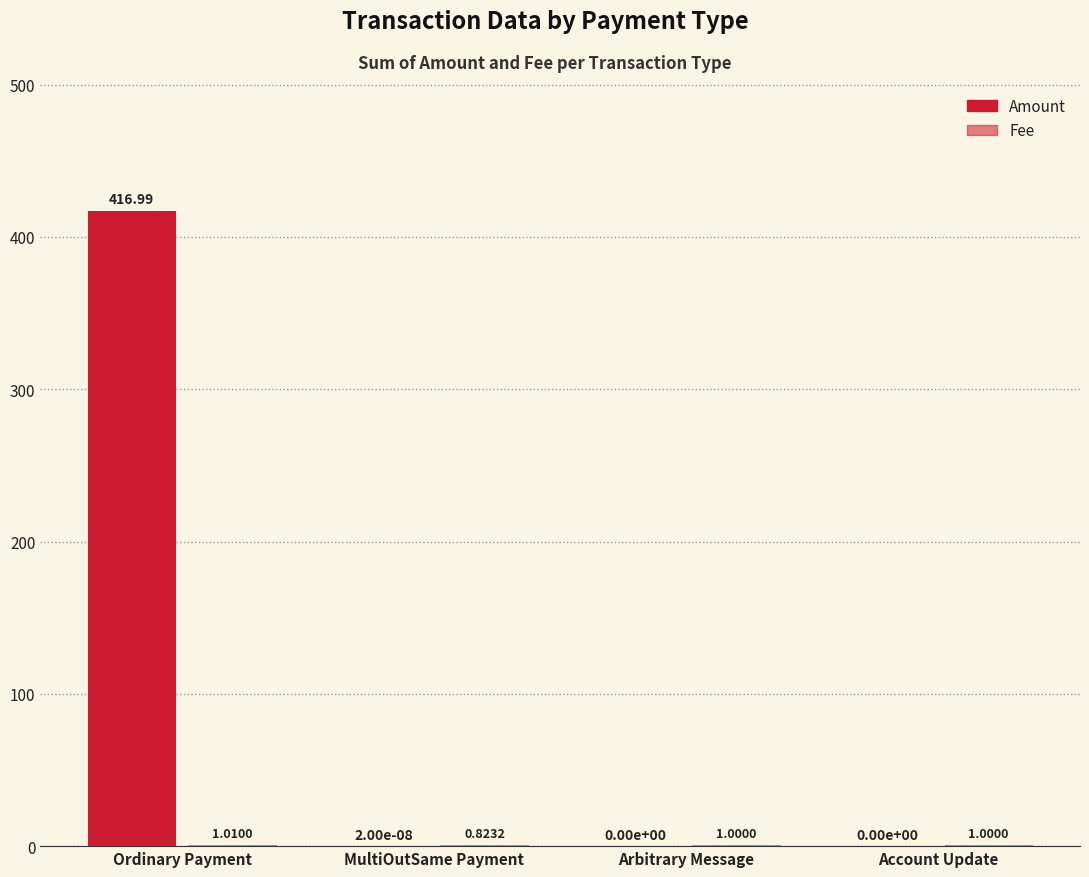

Are the bars grouped side by side (vs. stacked)?

Yes